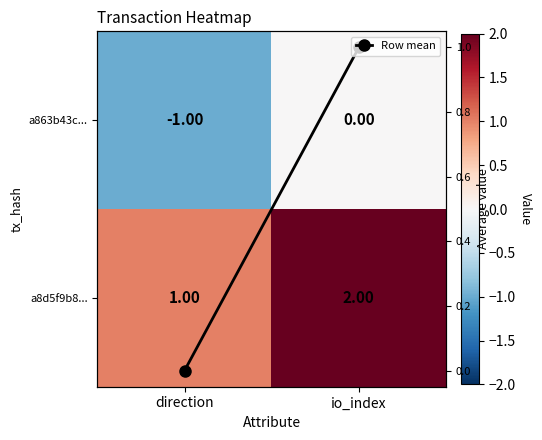

What is the difference between the a863b43c... values at io_index and direction?

1